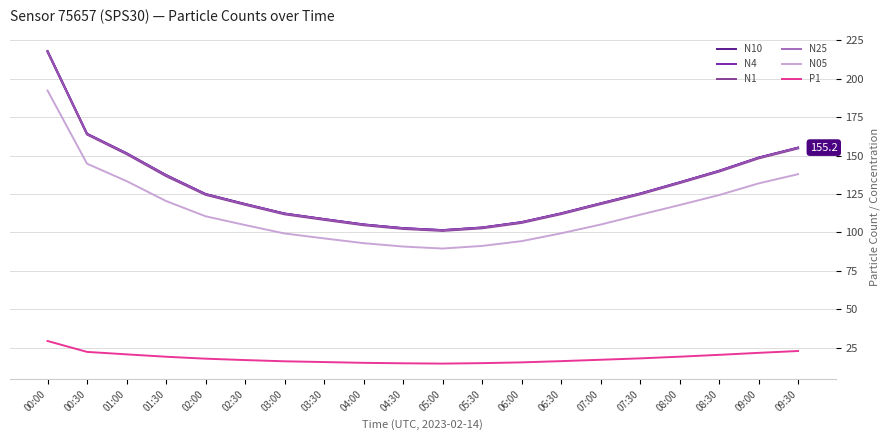

What position from the right is 06:00?

8